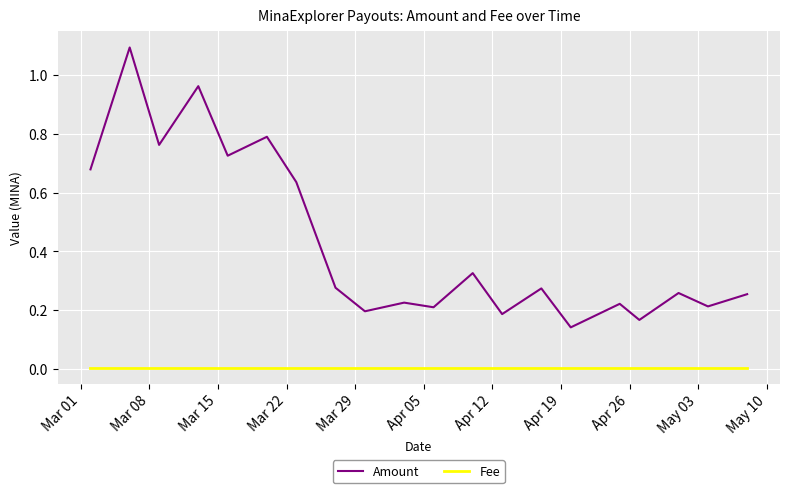

True or false: Amount and Fee cross at least once.

False